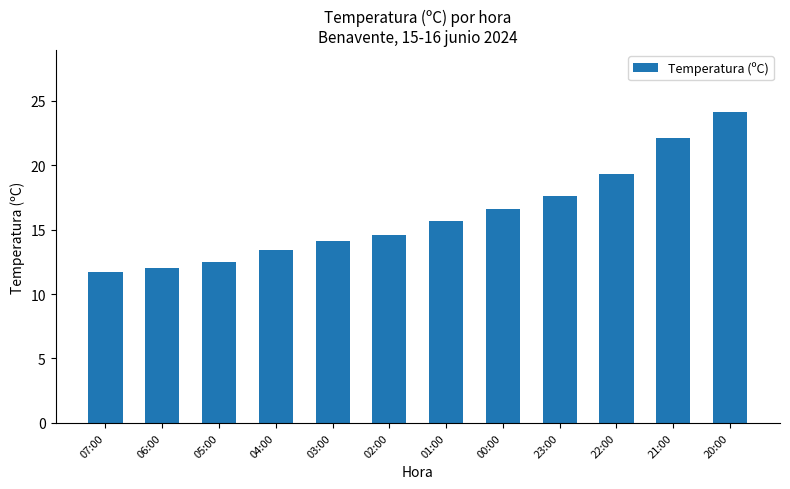

How many values are below 15?

6